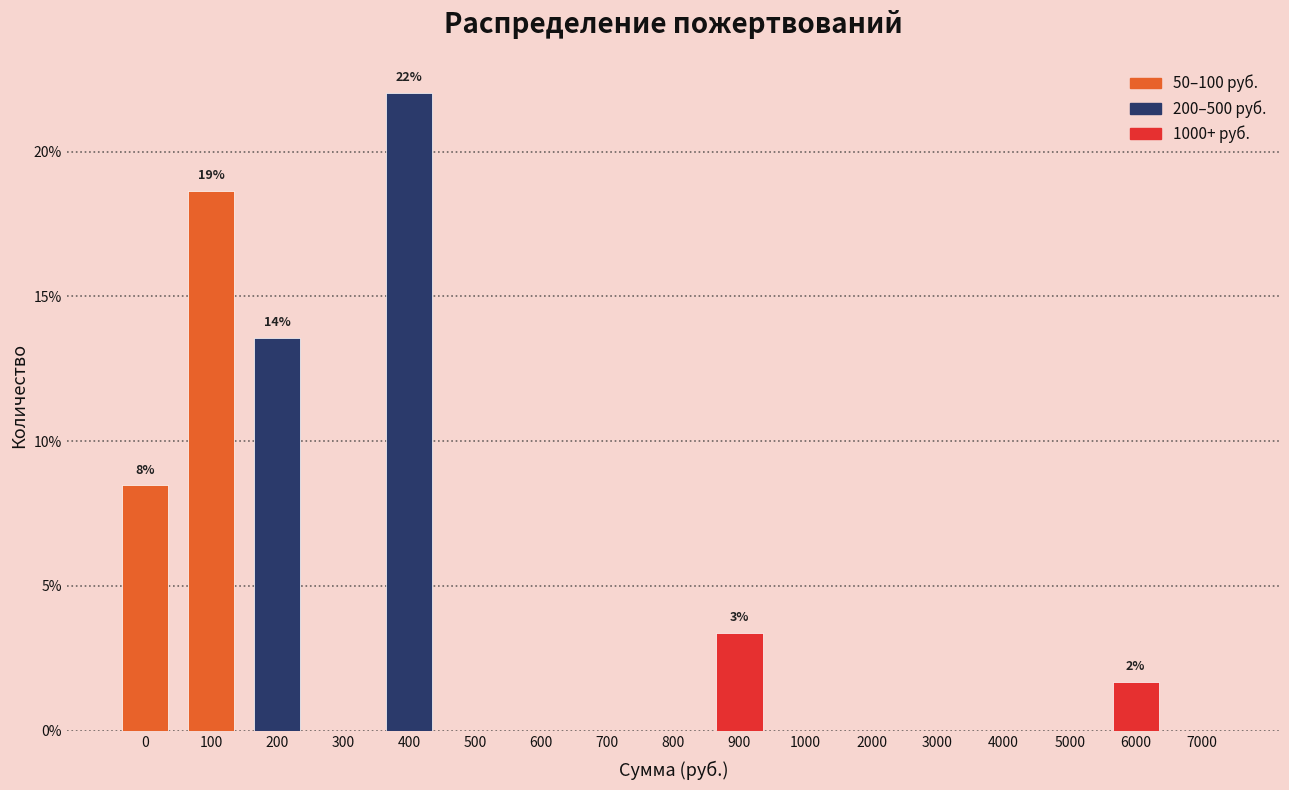

Reading right to left, list all the values displayed in this chart.

7000=0.0	6000=1.7	5000=0.0	4000=0.0	3000=0.0	2000=0.0	1000=0.0	900=3.4	800=0.0	700=0.0	600=0.0	500=0.0	400=22.0	300=0.0	200=13.6	100=18.6	0=8.5